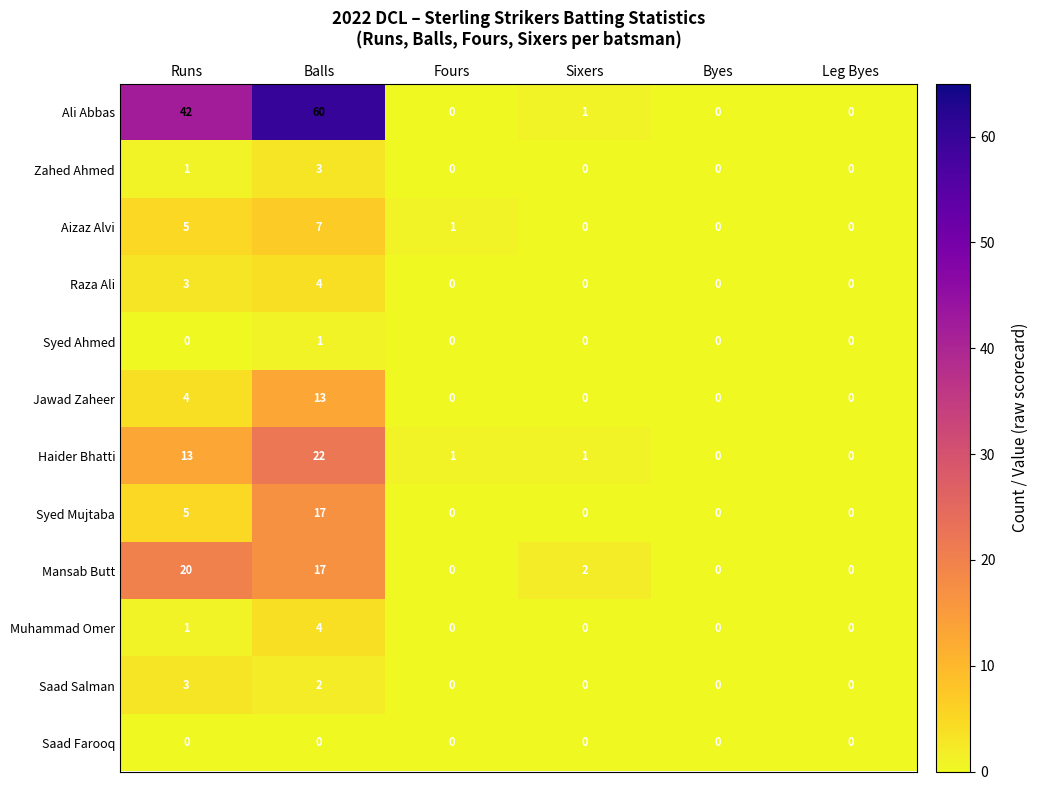

At which category does the chart reach its peak across all series?

Balls